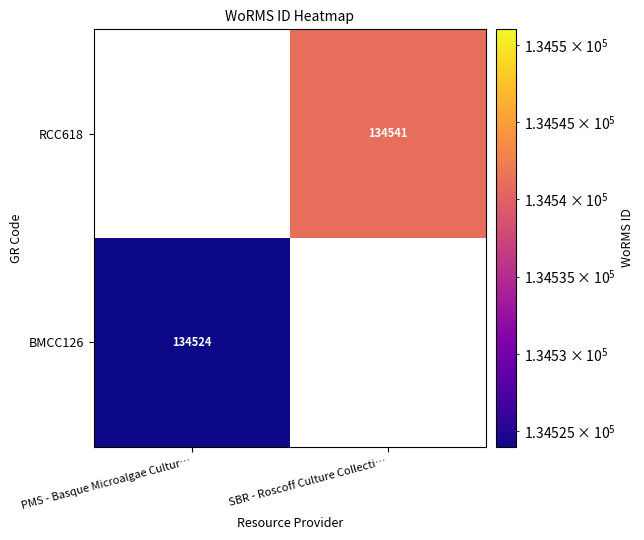

The BMCC126 series shows 134524 at PMS - Basque Microalgae Cultur…. True or false?

True